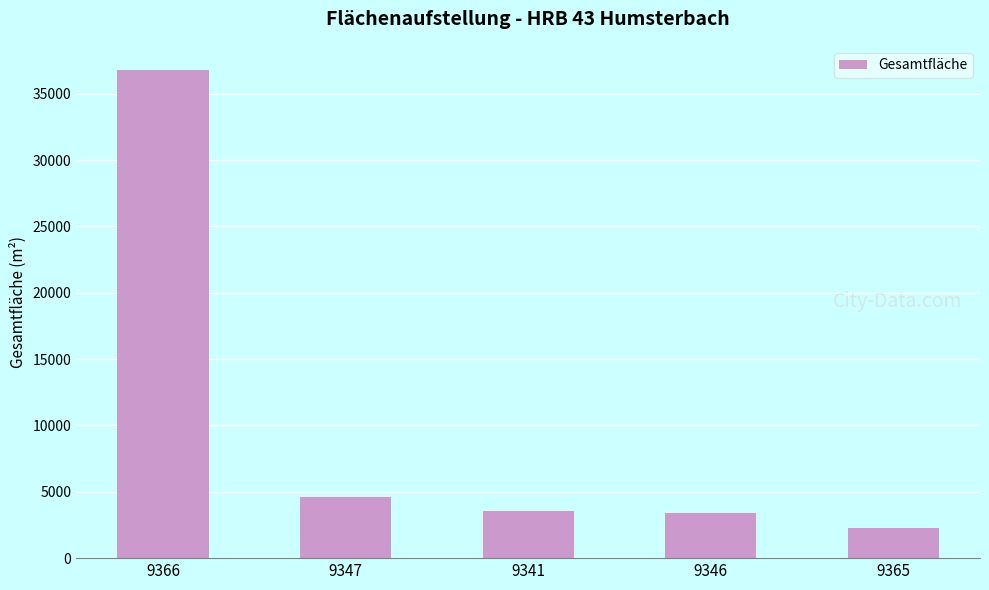

Are the bars grouped side by side (vs. stacked)?

No